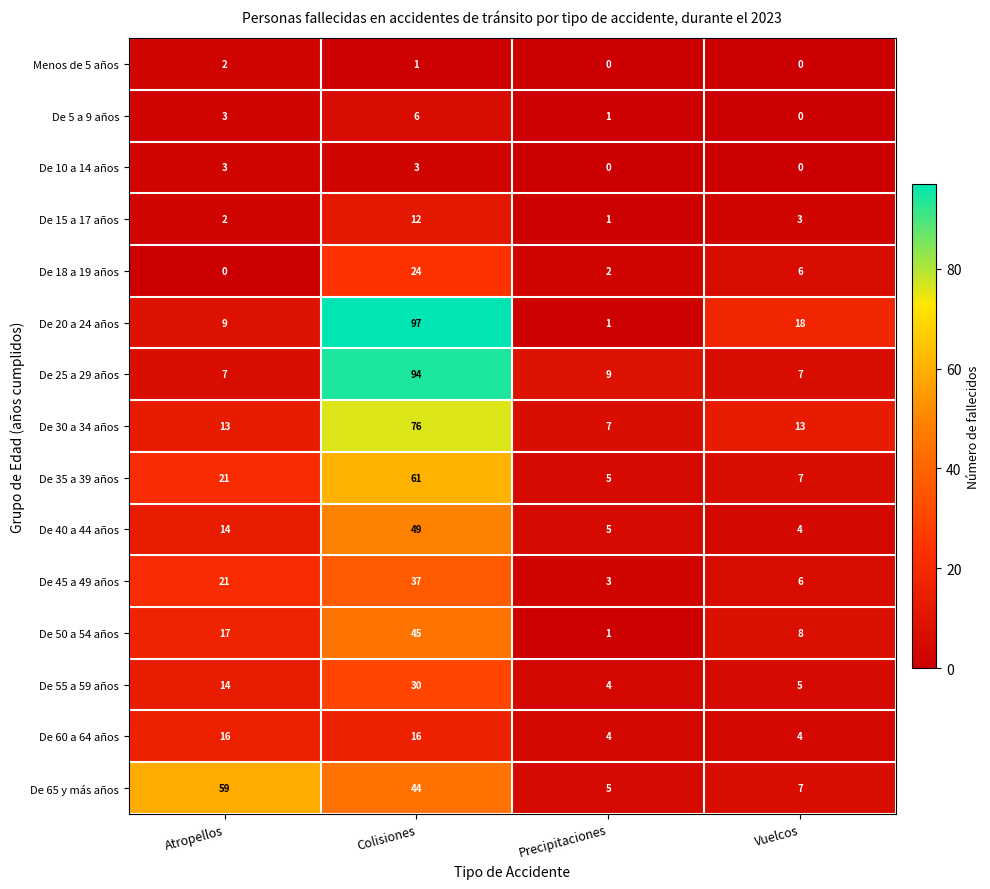

Is the value of De 5 a 9 años at Vuelcos greater than the value of De 30 a 34 años at Colisiones?

No